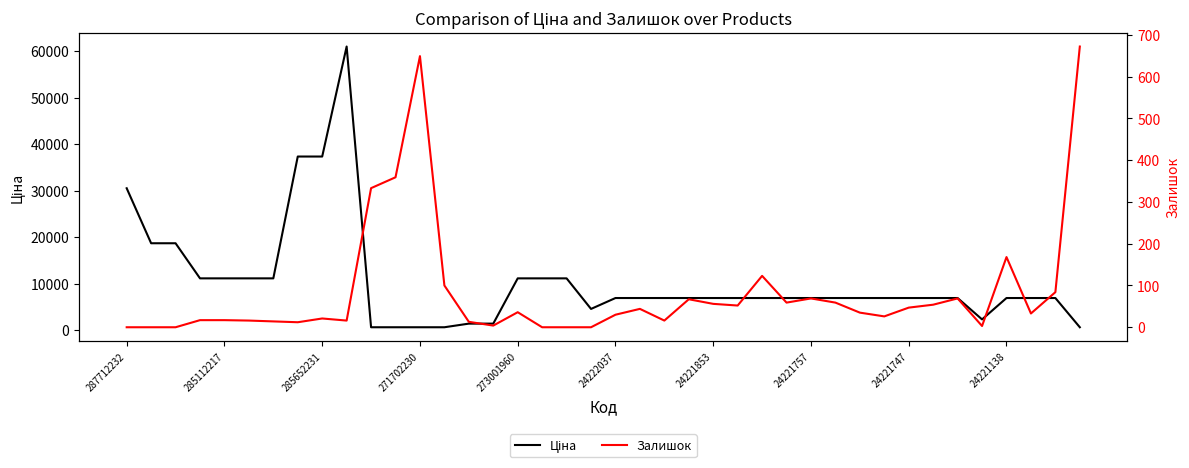

At which category does the chart reach its minimum across all series?

287712232